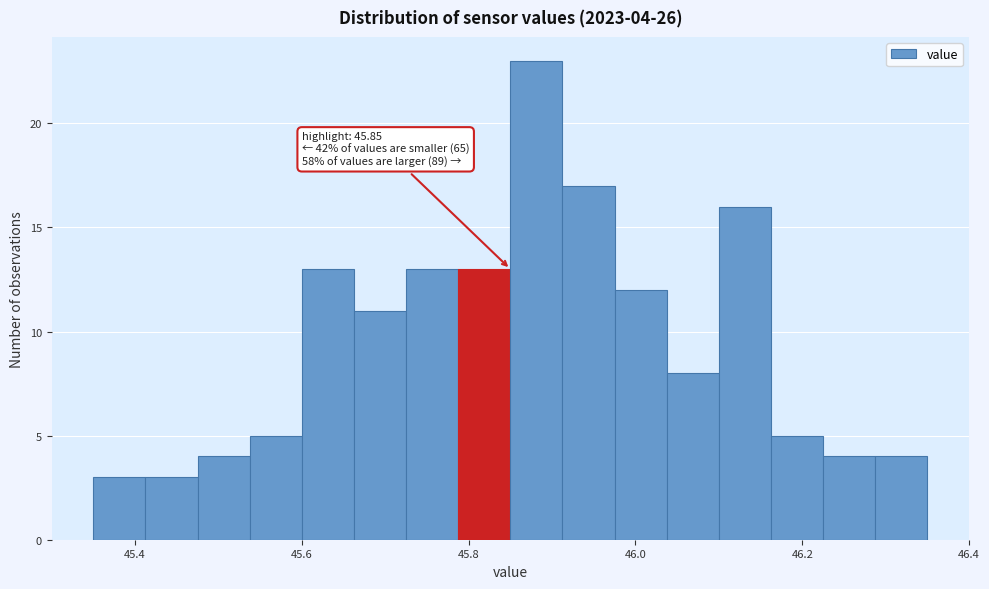

Around what value on the x-axis is the tallest bar? Give the approximate position of its centre, as read against the axis.

45.88